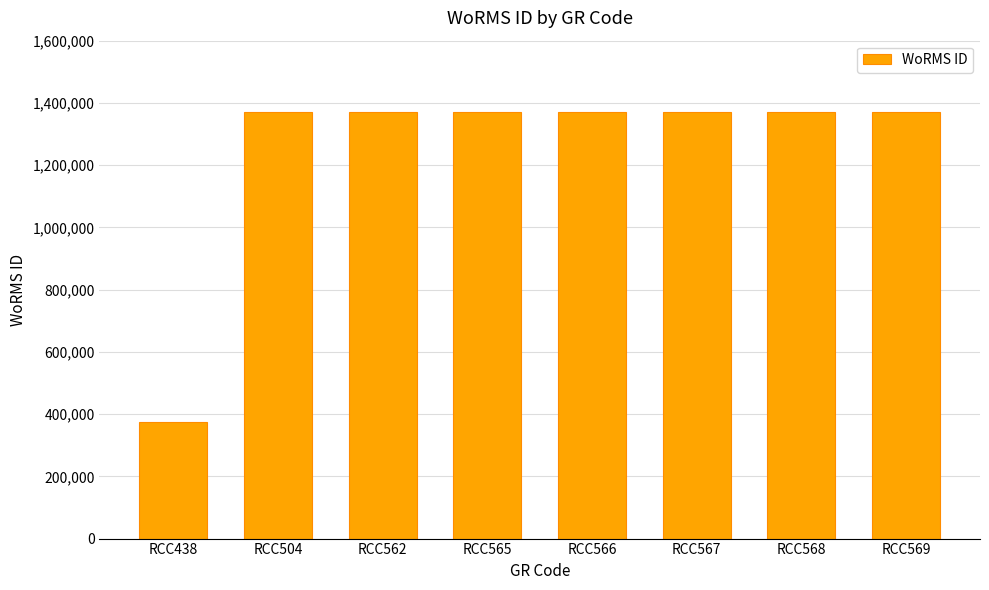

The value at RCC569 is 1370287. True or false?

True